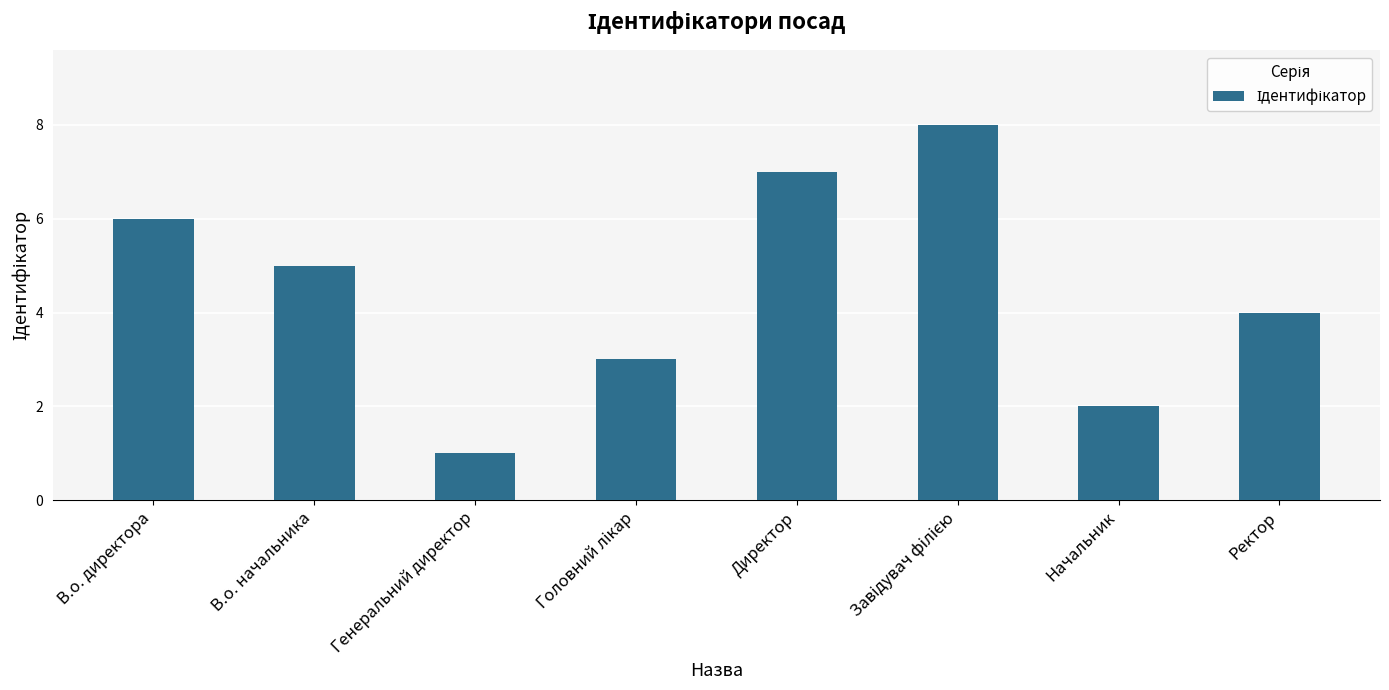

What is the maximum value shown in the chart?

8